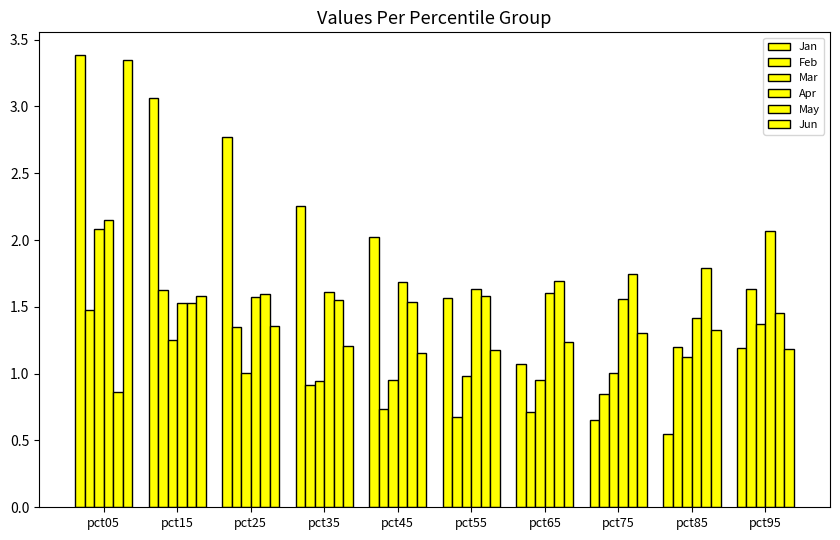

Is it true that Mar equals 1.3 at pct15?

True